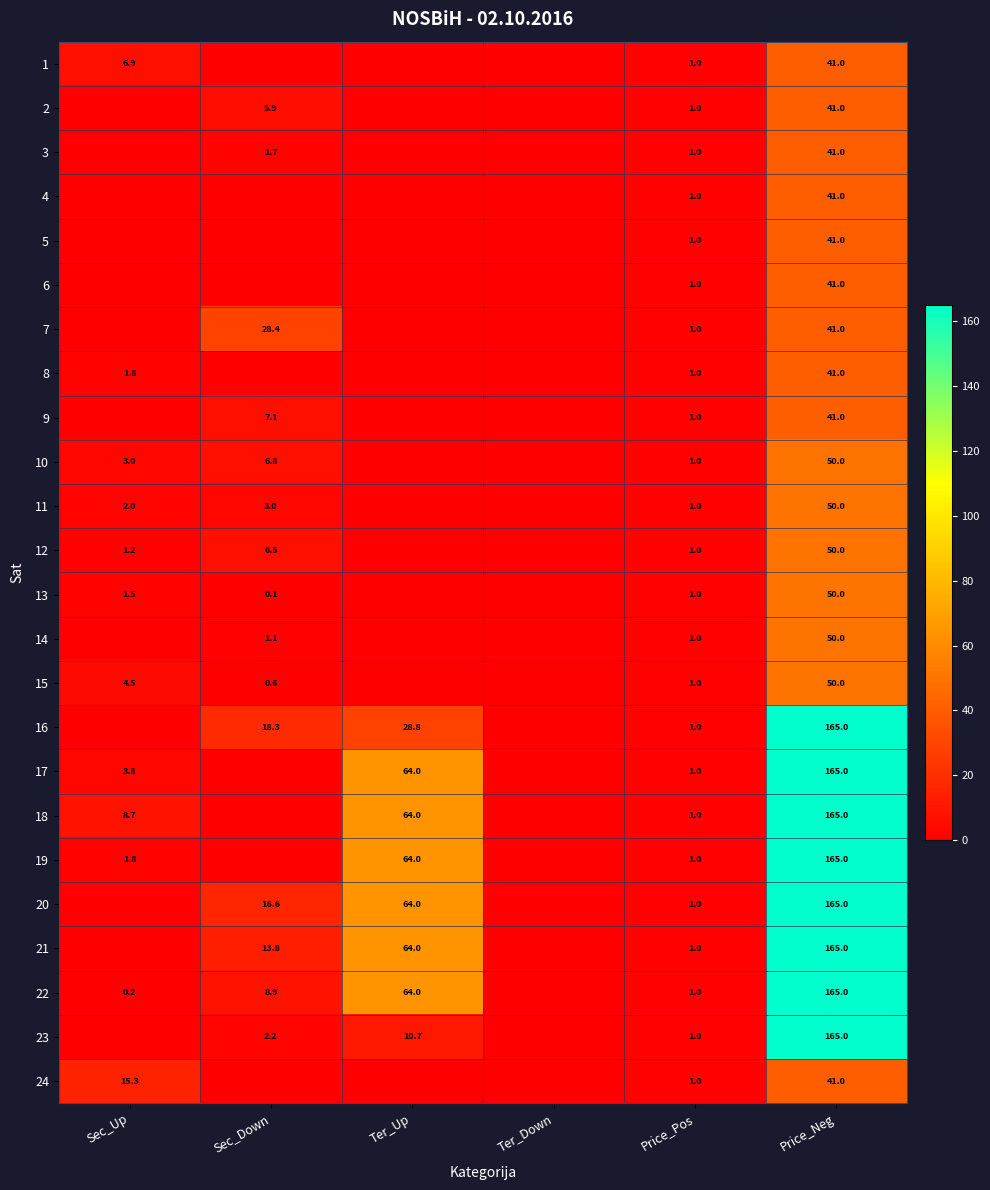

Is the value of 20 at Ter_Up greater than the value of 10 at Price_Pos?

Yes